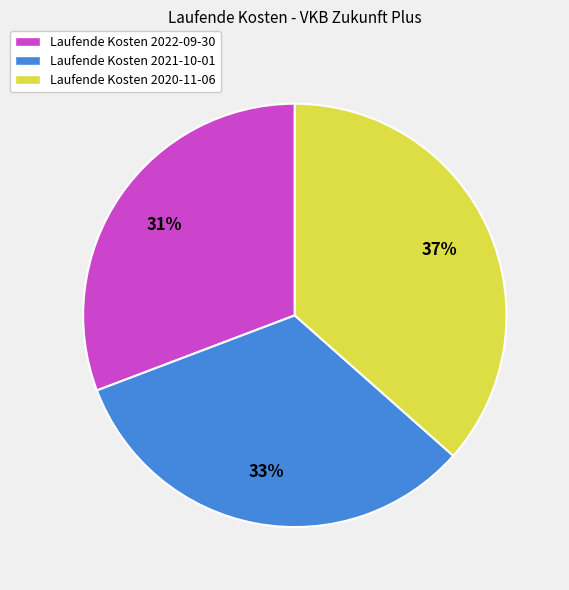

Which has a higher value, Laufende Kosten 2020-11-06 or Laufende Kosten 2021-10-01?

Laufende Kosten 2020-11-06